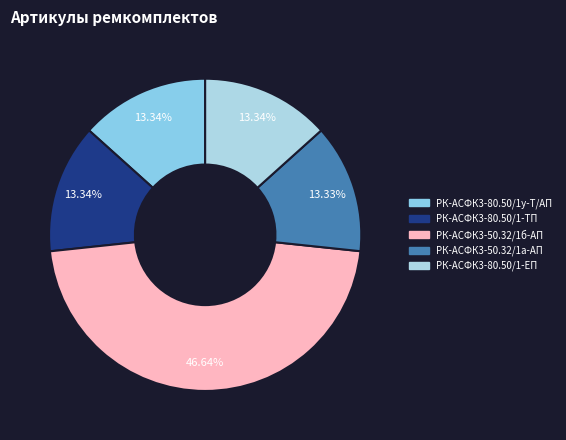

What percentage is the РК-АСФК3-80.50/1у-Т/АП slice, to the nearest percent?

13%